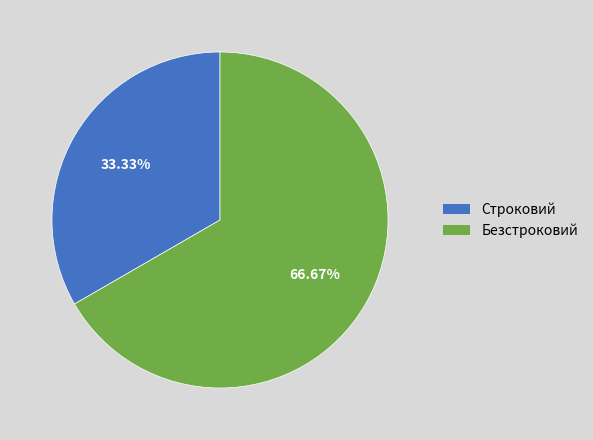

To the nearest percent, what is the average slice percentage?

50%